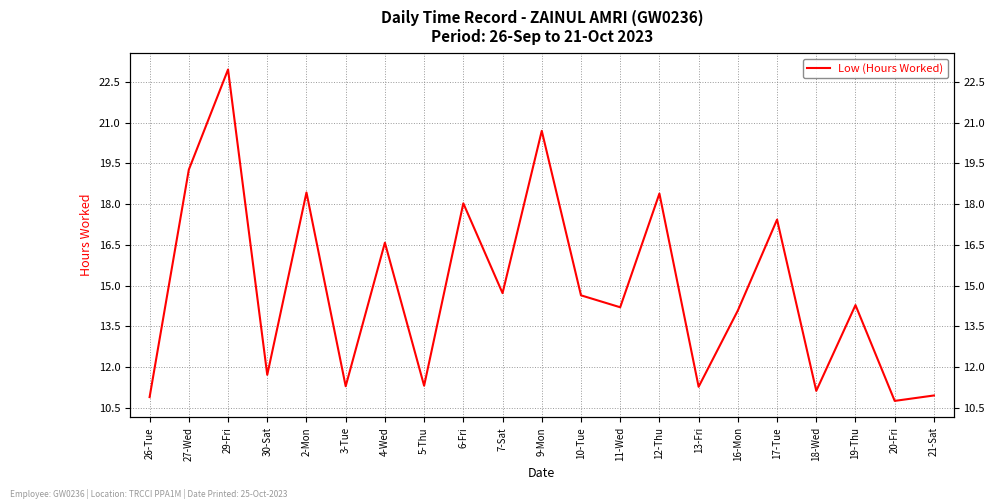

What is the value of the 16th point from the left?

14.1